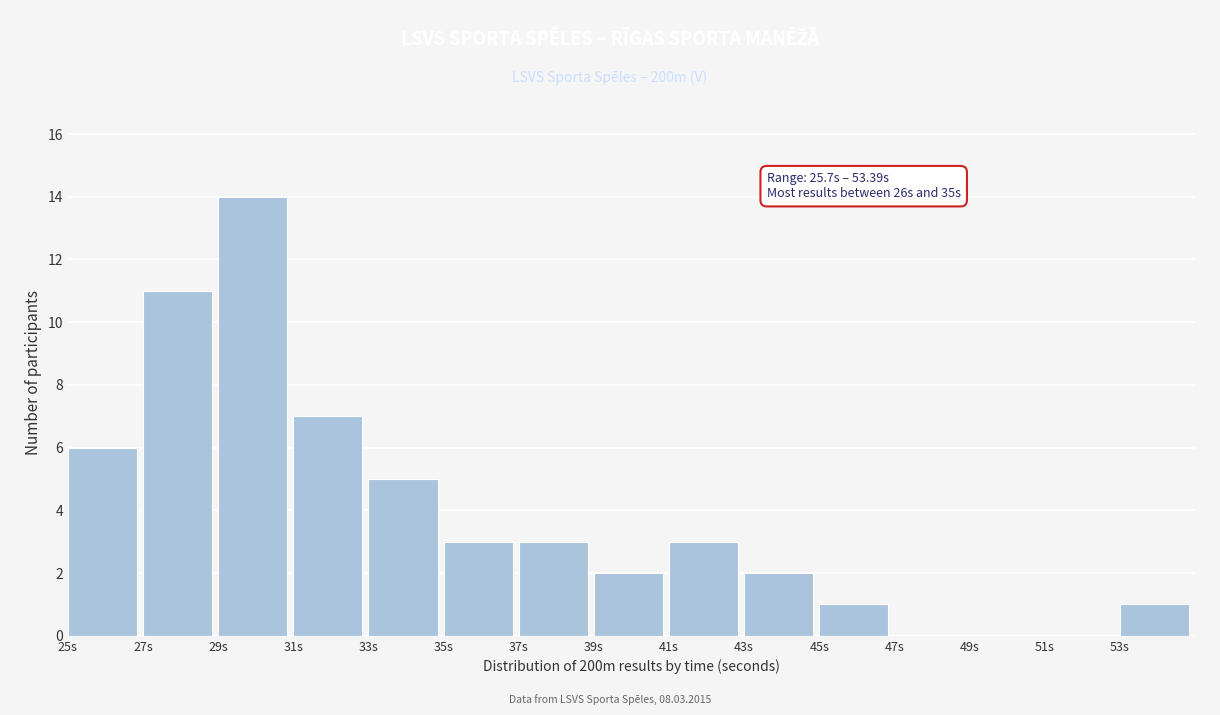

Which range on the x-axis has the tallest bar?

29 to 31